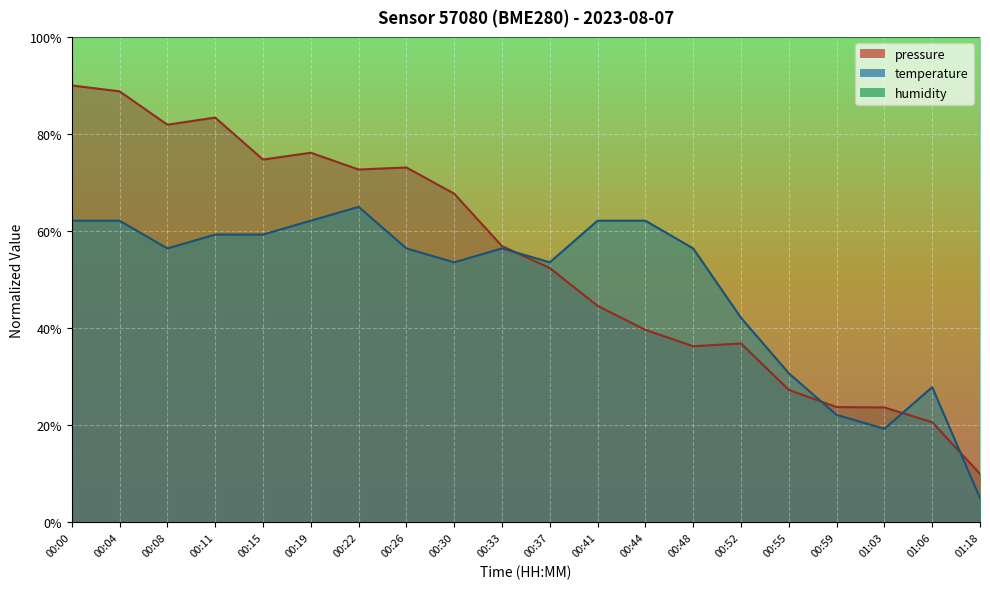

After their last crossing, which series has the higher values: pressure or temperature?

pressure